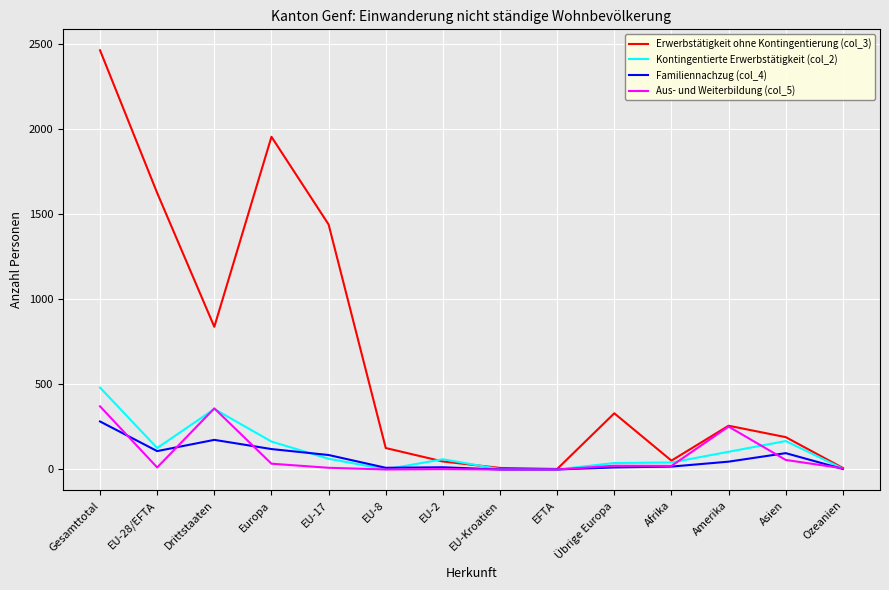

What is the sum of the Erwerbstätigkeit ohne Kontingentierung (col_3) values at Asien and Drittstaaten?

1028